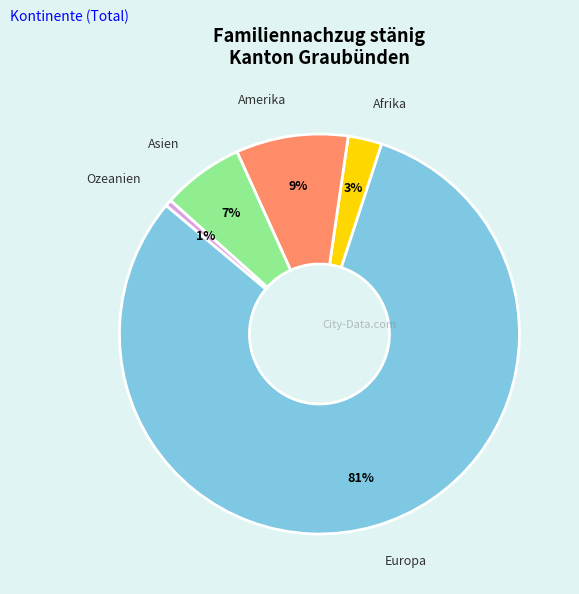

How many segments does this pie chart have?

5